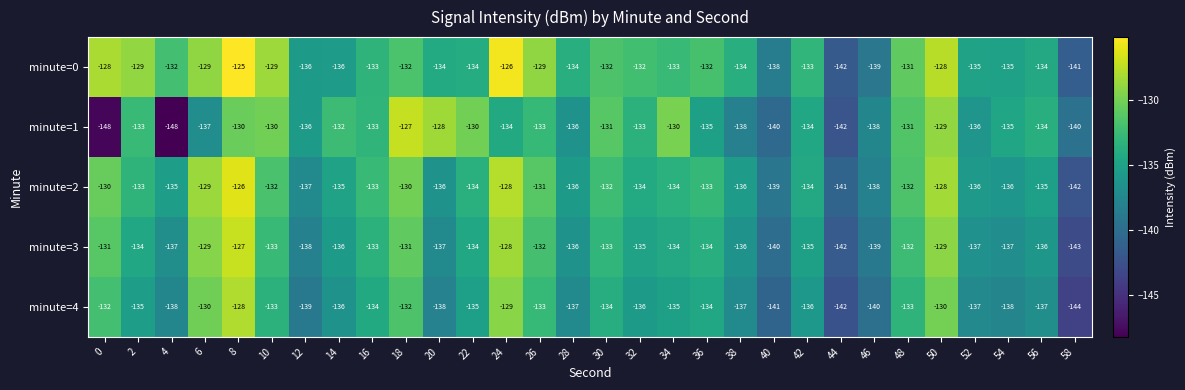

What is the difference between the minute=2 values at 12 and 22?

3